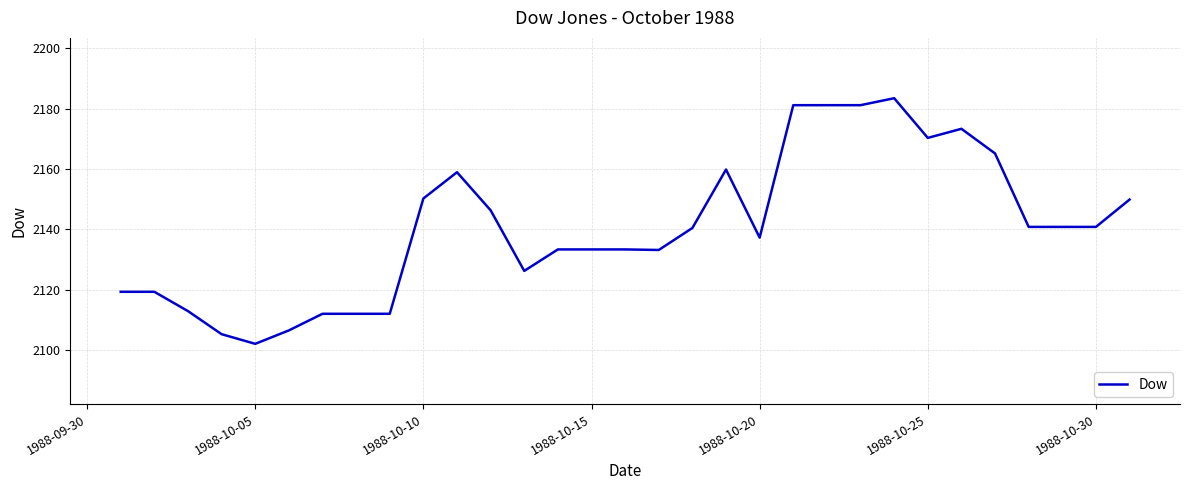

What is the difference between the maximum and minimum values?

81.4